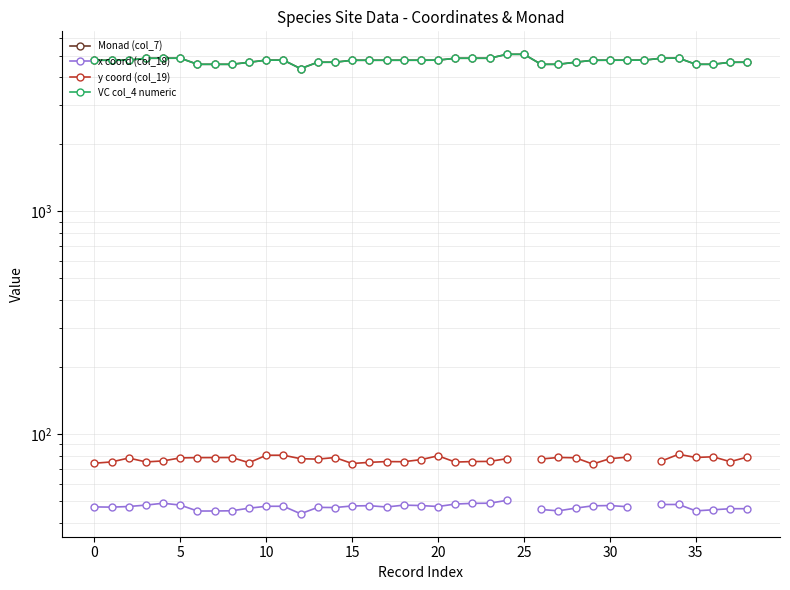

How many distinct data groups are displayed?

4